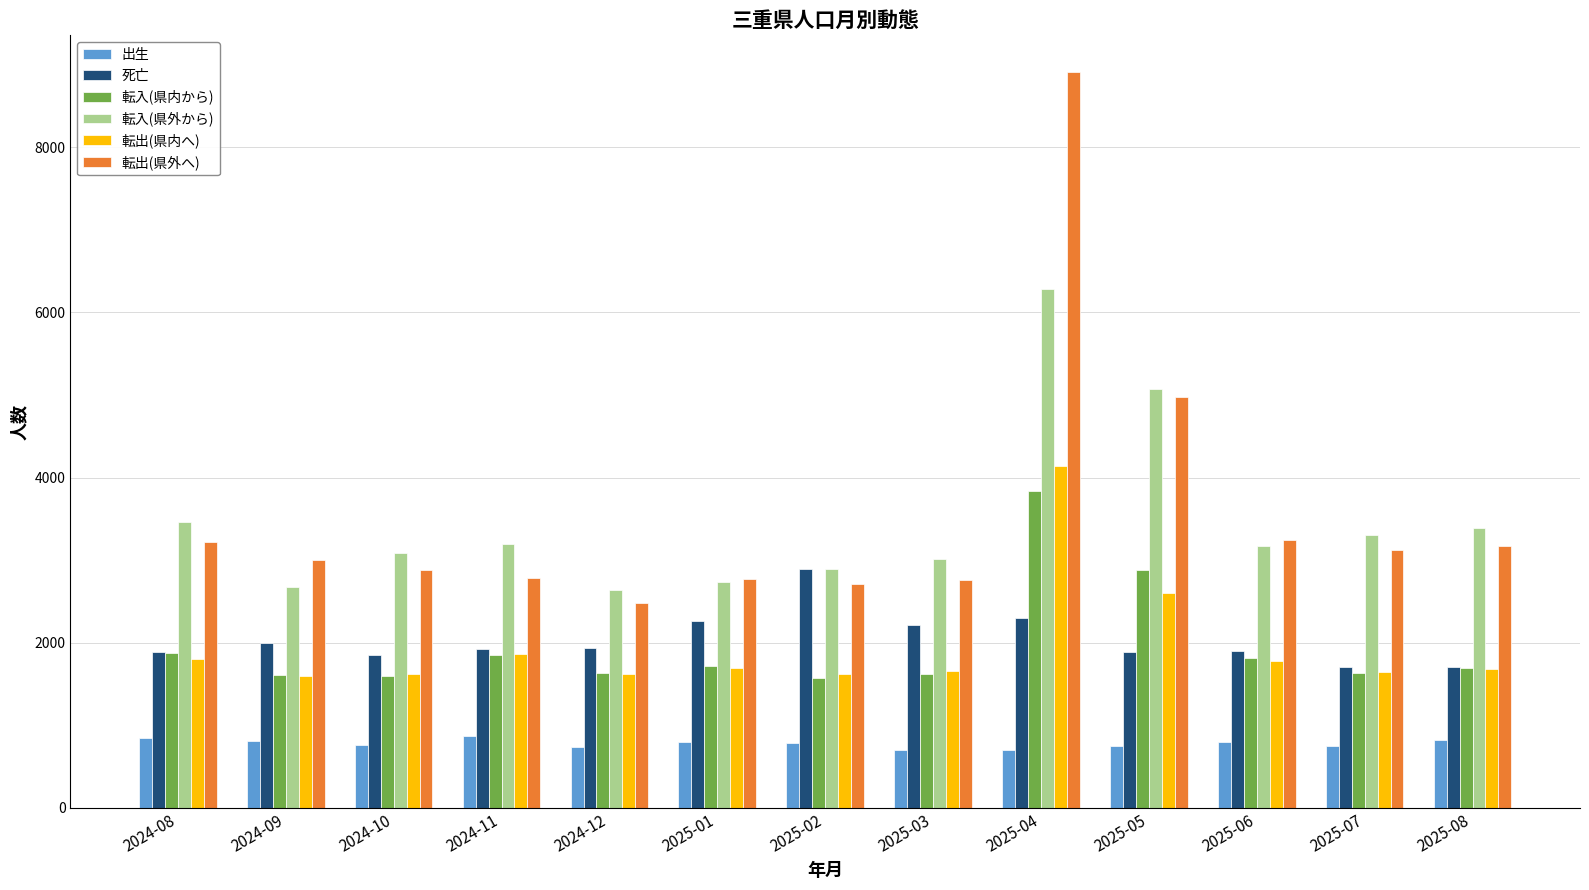

Which series has the largest range (max minus min)?

転出(県外へ)